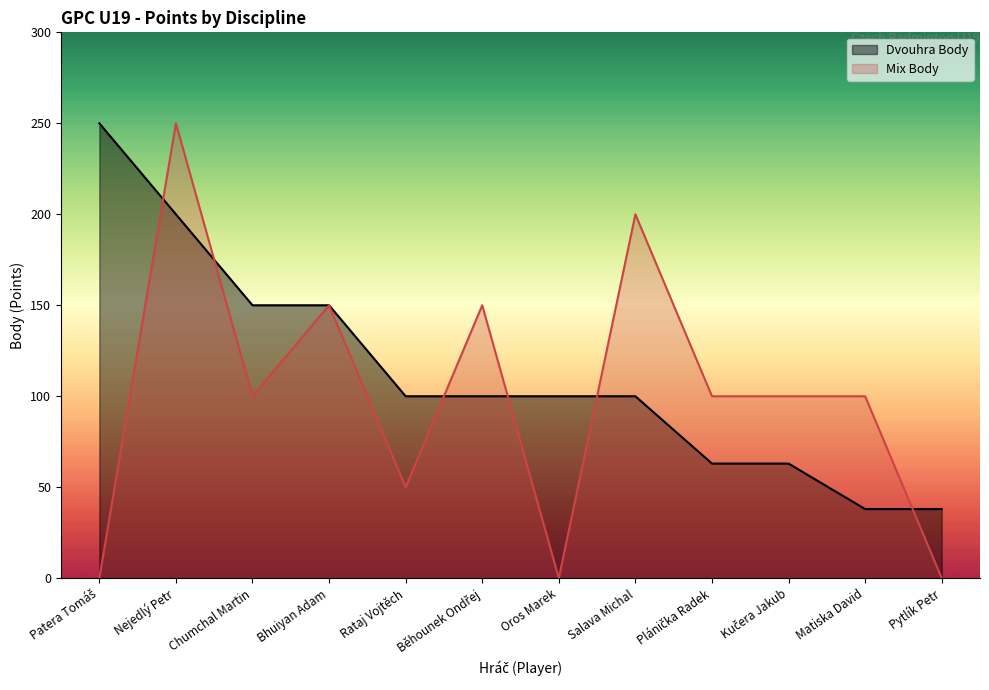

What is the sum of all Mix Body values?

1200